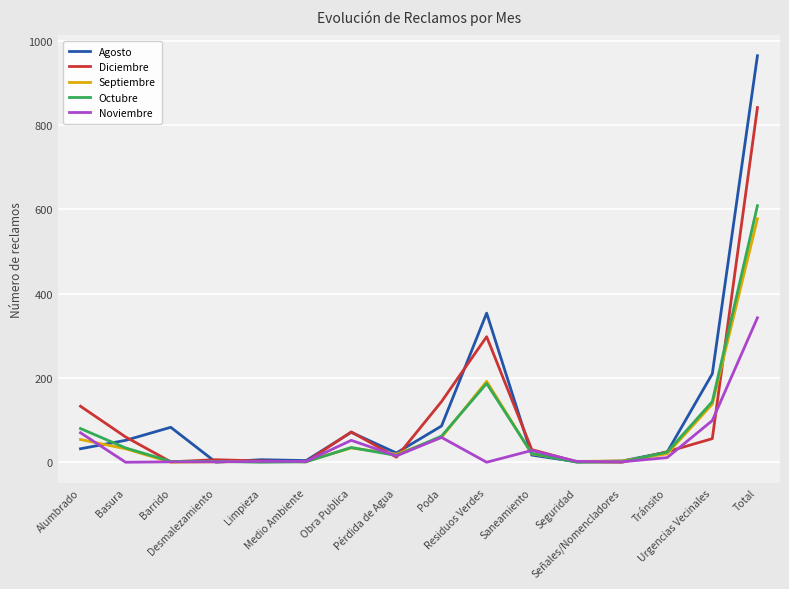

At Alumbrado, list the series in order from smallest to largest.

Agosto, Septiembre, Noviembre, Octubre, Diciembre